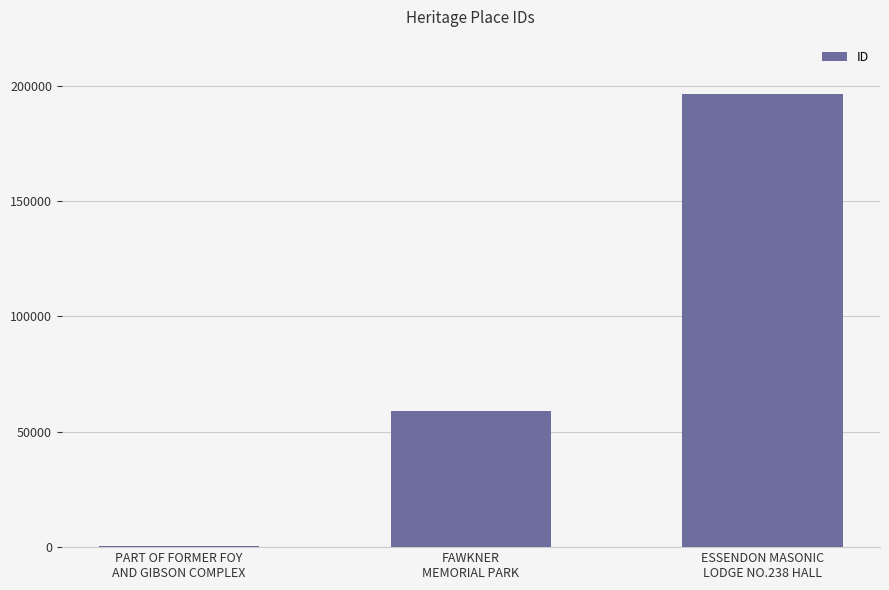

Count the number of data series in this chart.

1